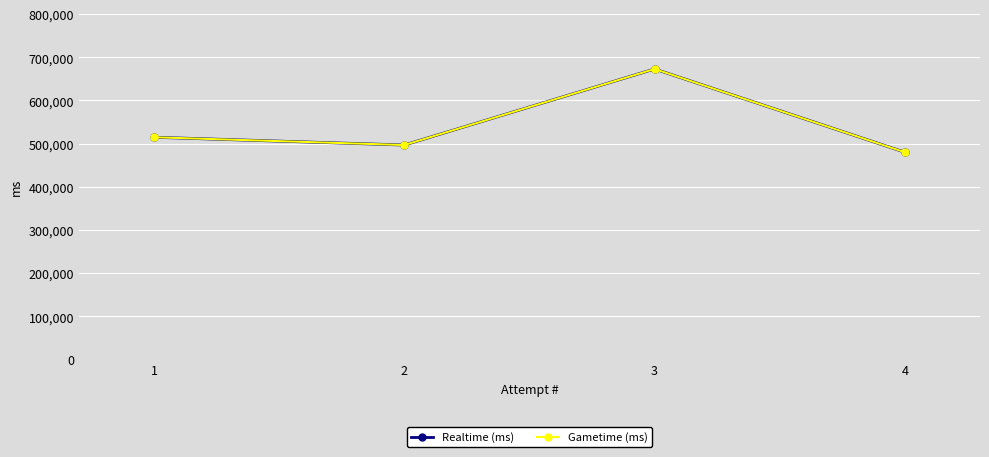

Is the value of Gametime (ms) at 1 greater than the value of Realtime (ms) at 4?

Yes